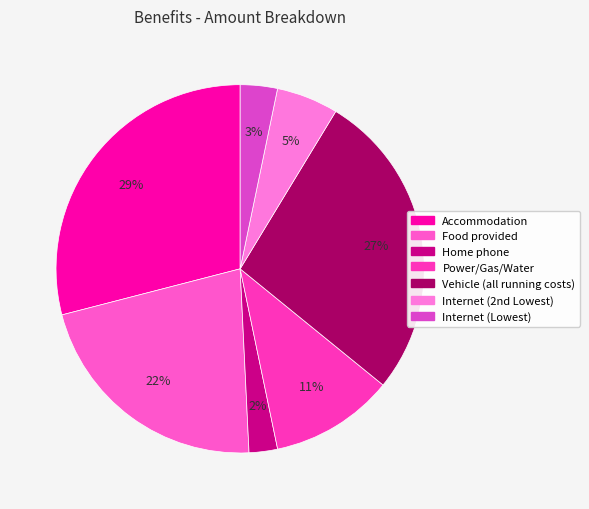

Count the number of slices in the pie.

7